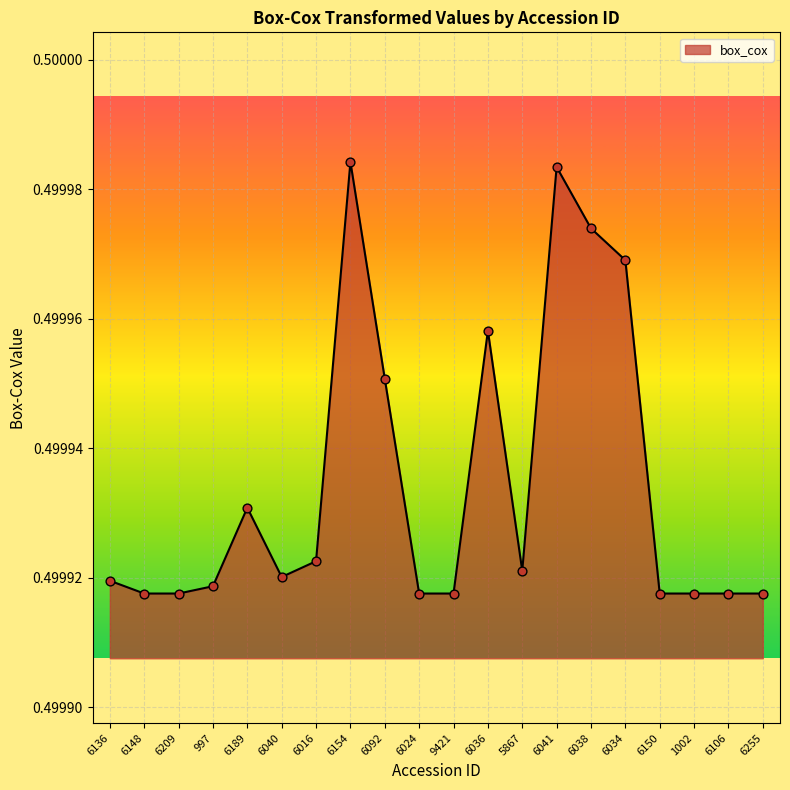

Which has a higher value, 6092 or 9421?

6092